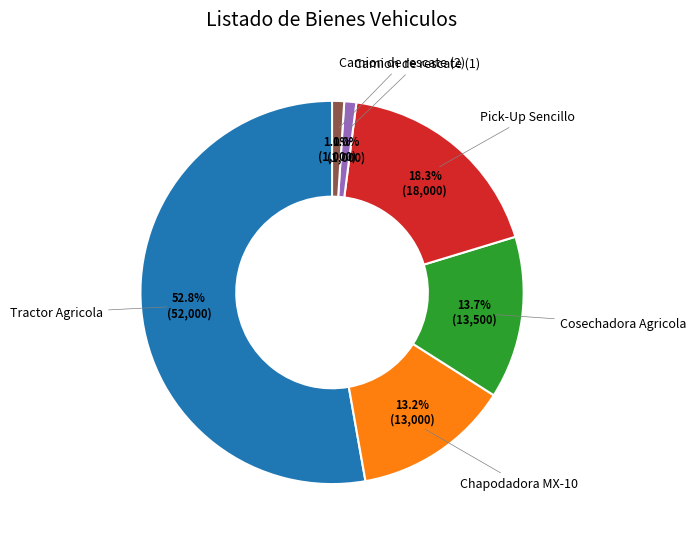

Does any single category account for the majority?

Yes